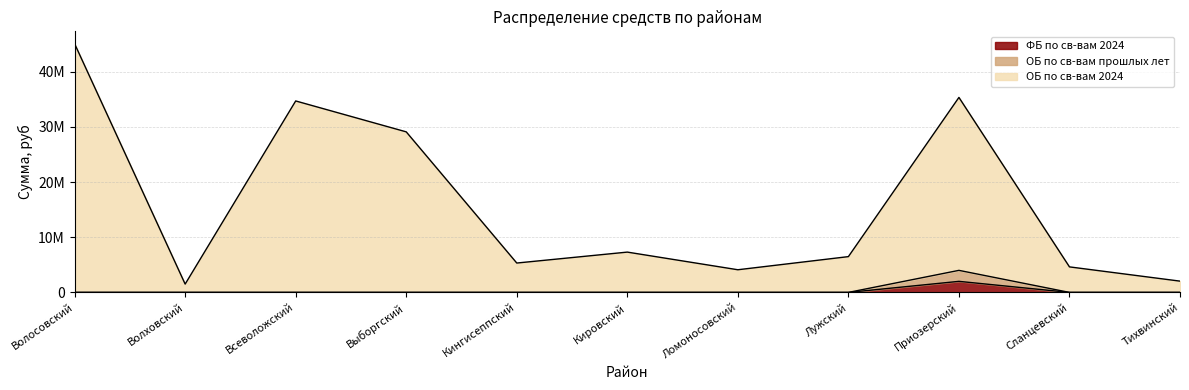

Where is the first local maximum for ФБ по св-вам 2024?

Приозерский